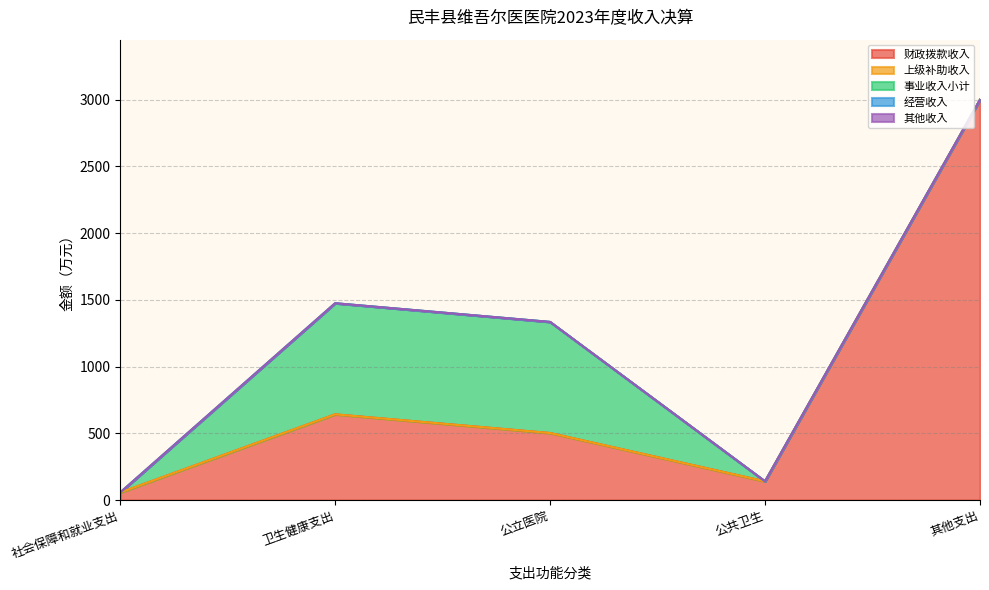

How many lines are shown in the chart?

5